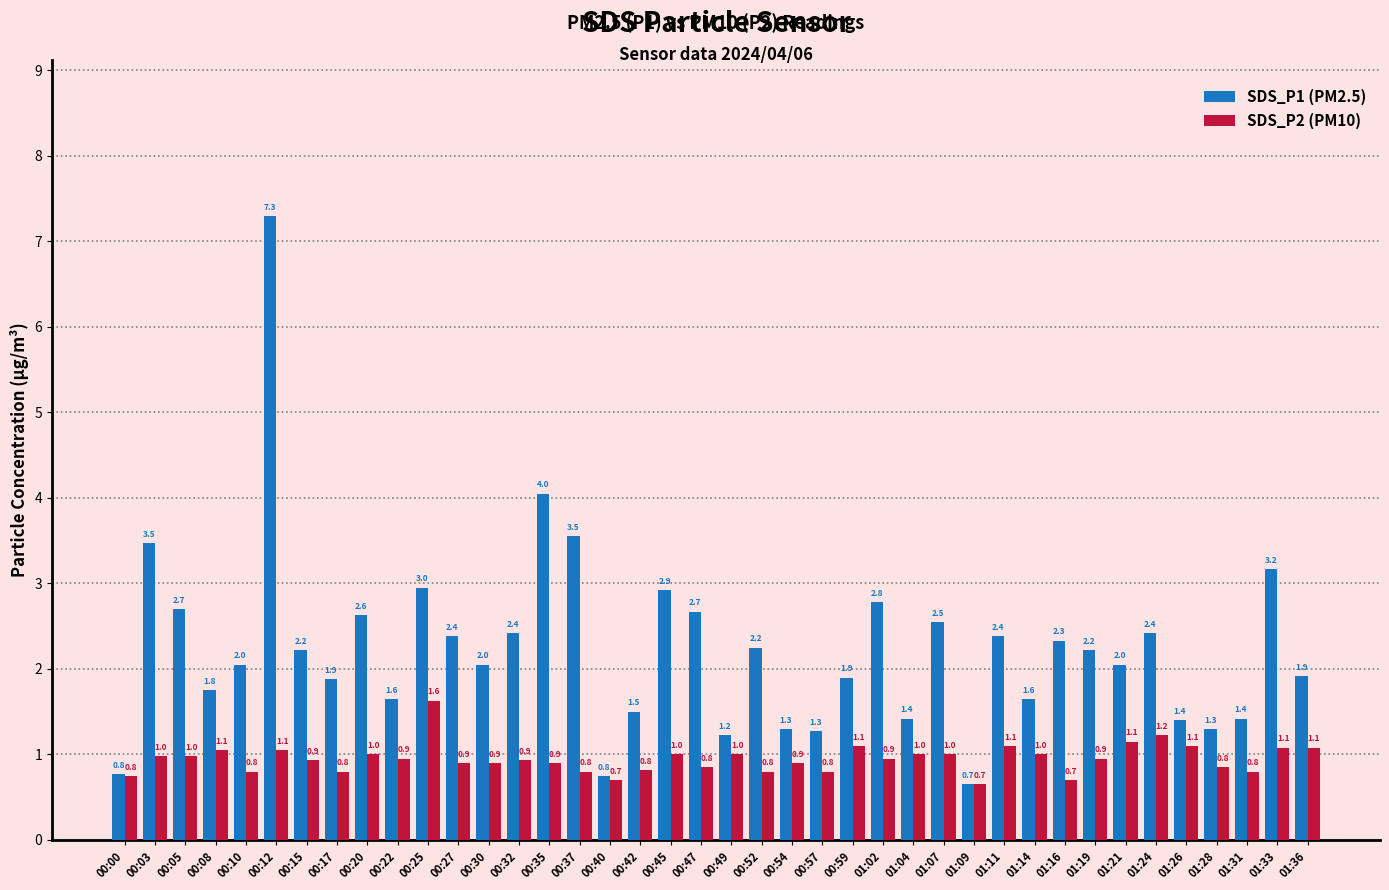

Count the number of categories in the chart.

40